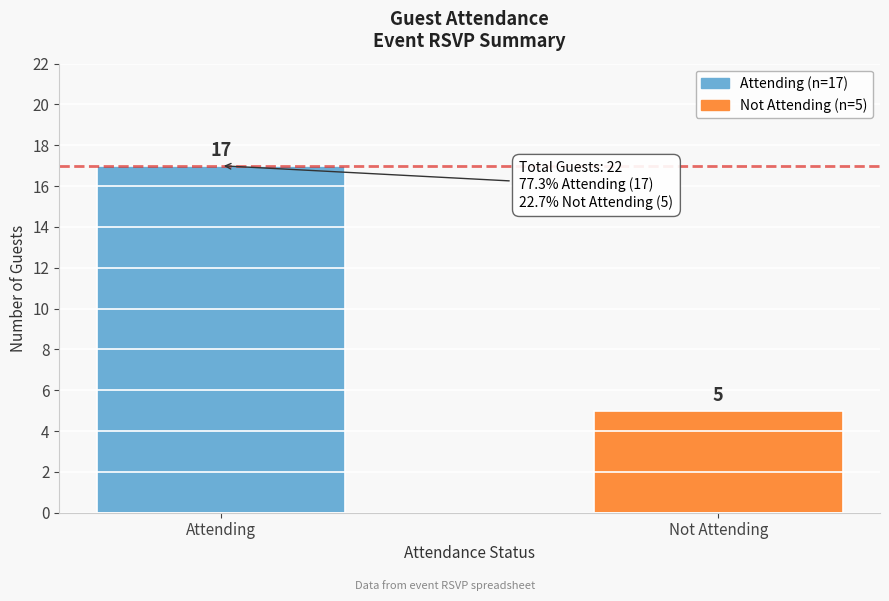

Reading left to right, what are all the values shown in this chart?

Attending=17	Not Attending=5